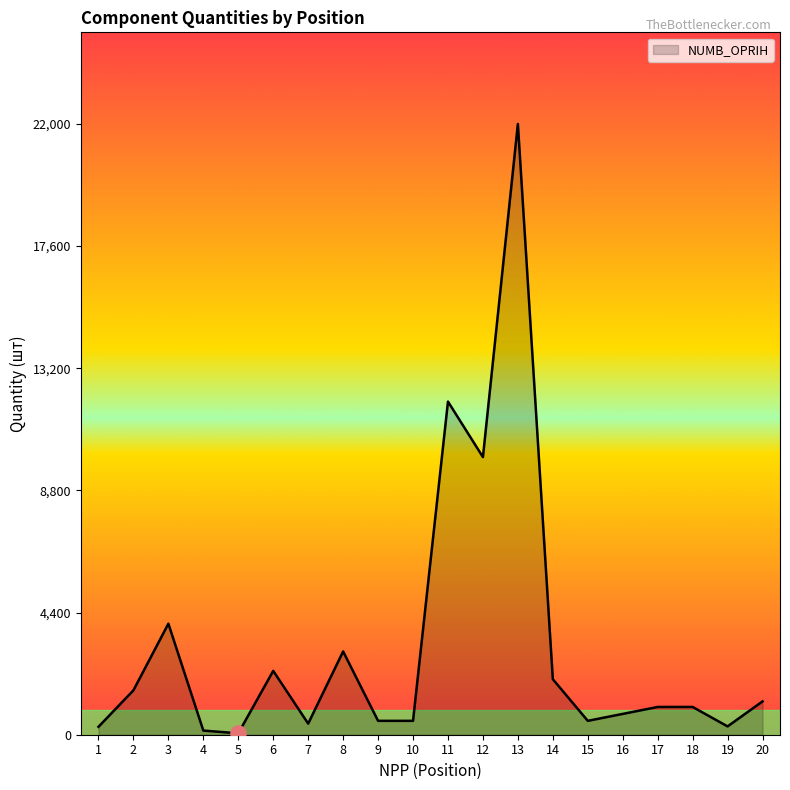

The value at 14 is 2000. True or false?

True